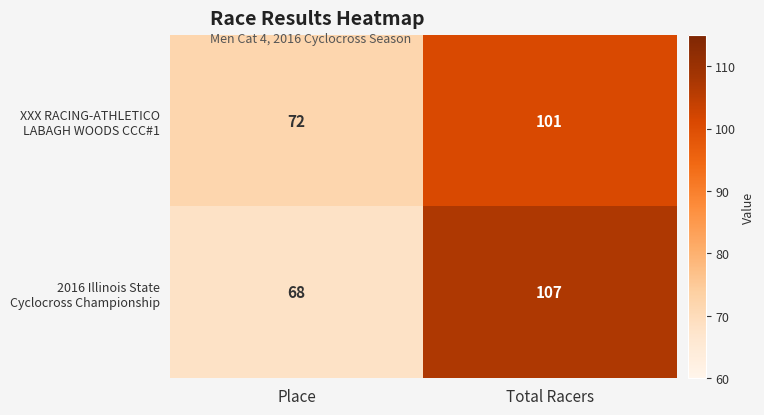

Which label corresponds to the largest value in the chart?

Total Racers